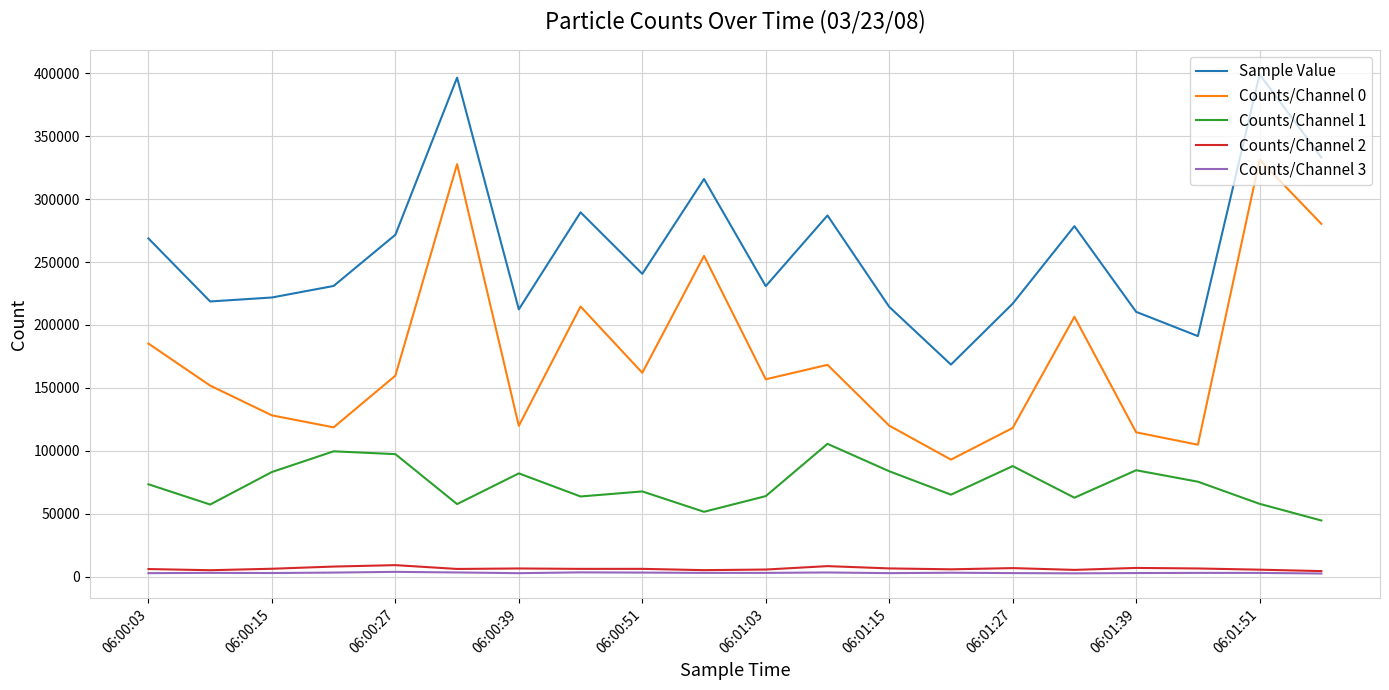

True or false: Sample Value and Counts/Channel 2 intersect in this chart.

False